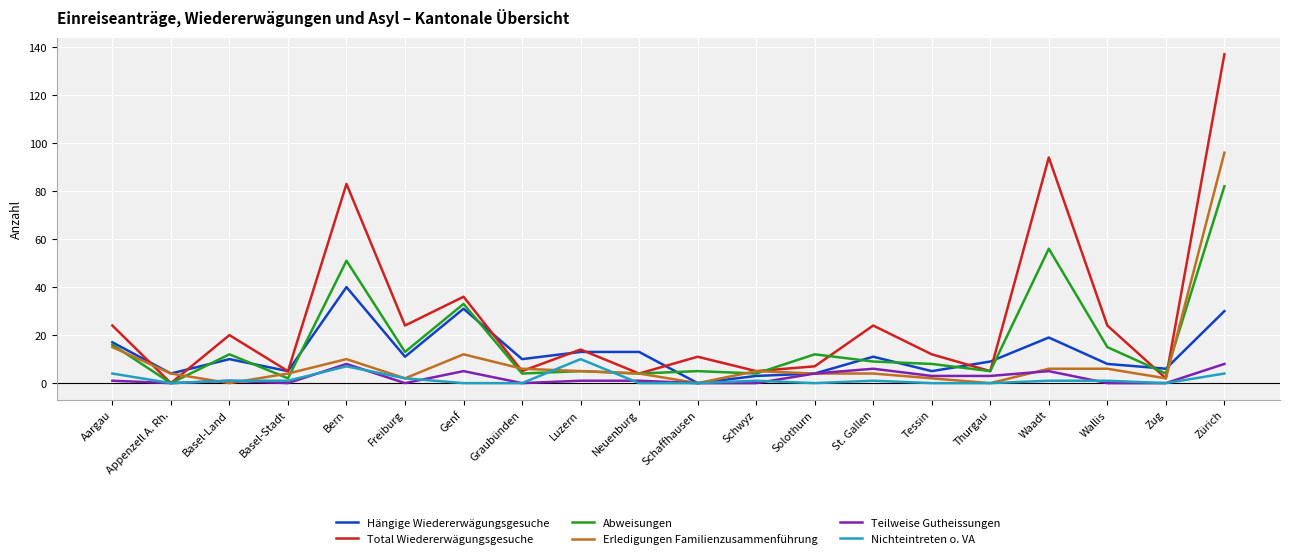

How many lines are shown in the chart?

6